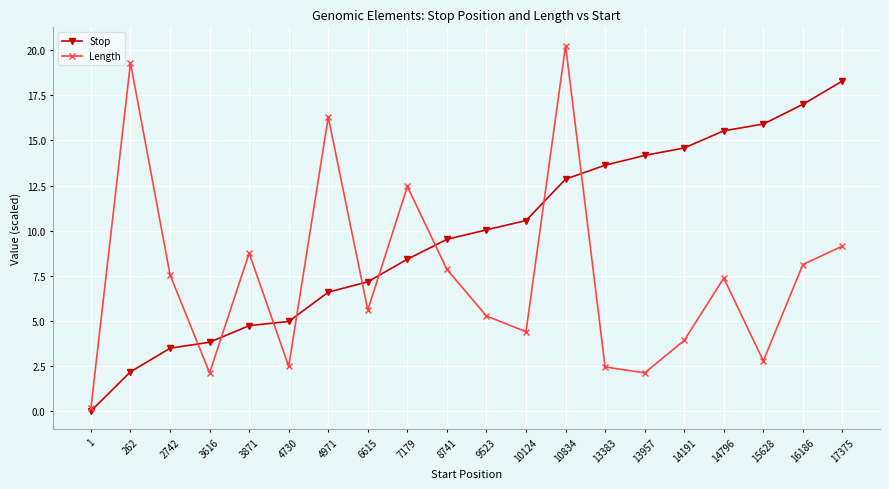

How many values in the Stop series exceed 10?

10